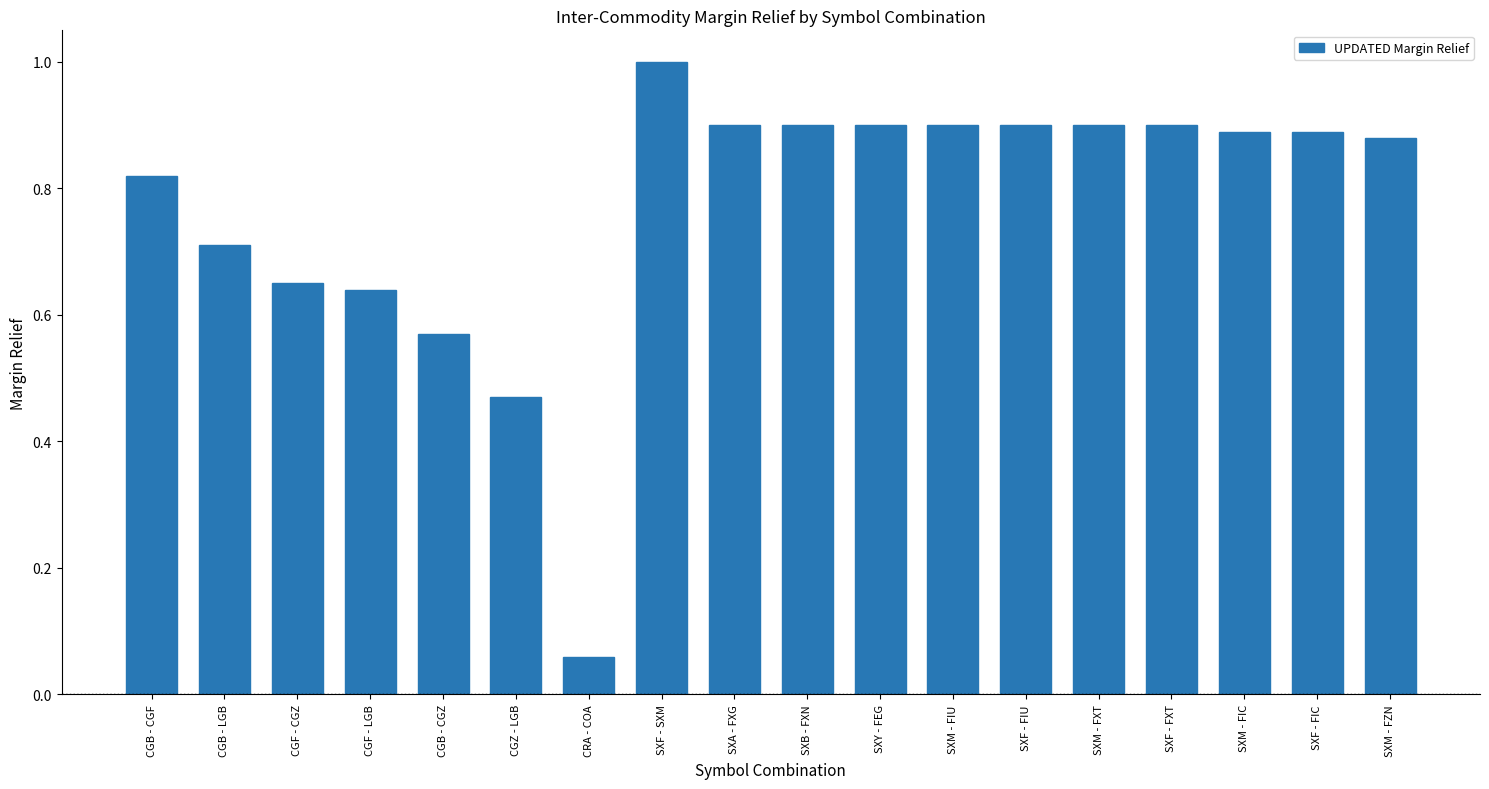

What is the label of the 12th bar from the left?

SXM - FIU